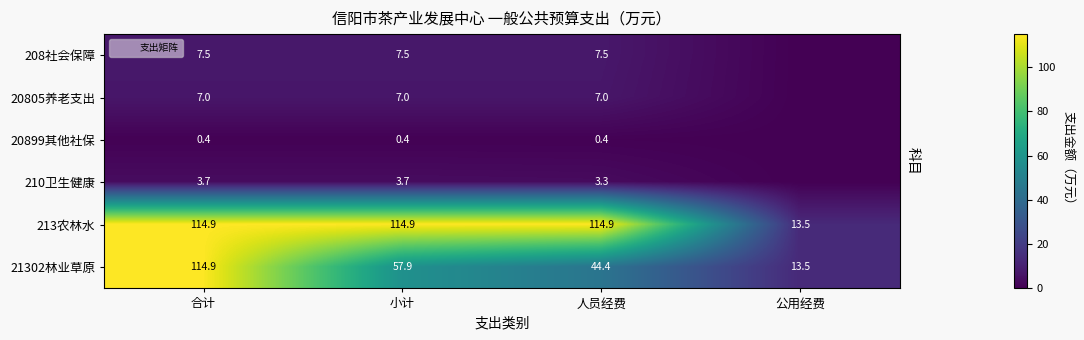

What is the difference between the 210卫生健康 values at 小计 and 公用经费?

3.7